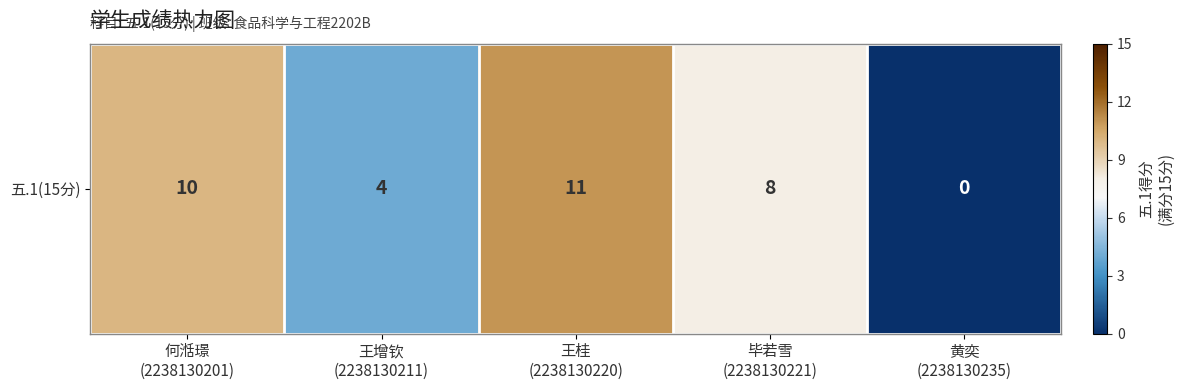

Rank the categories by value from lowest to highest.

黄奕
(2238130235), 王增钦
(2238130211), 毕若雪
(2238130221), 何湉璟
(2238130201), 王桂
(2238130220)